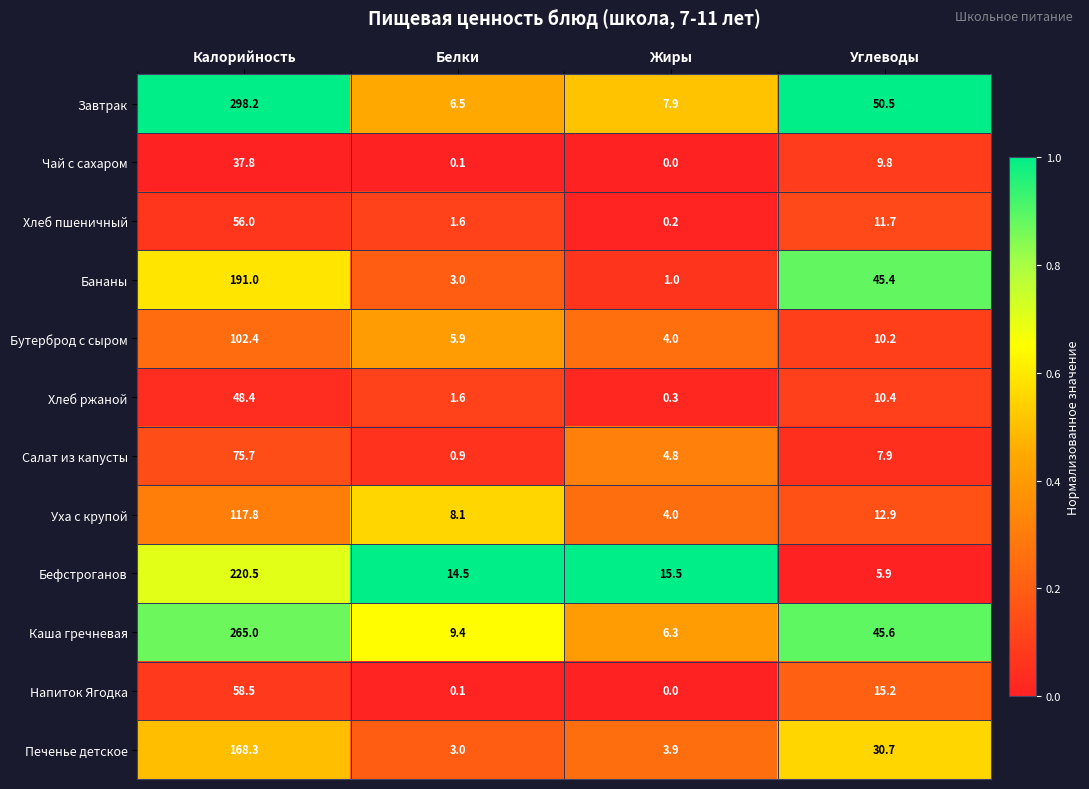

At Калорийность, list the series in order from smallest to largest.

Чай с сахаром, Хлеб ржаной, Хлеб пшеничный, Напиток Ягодка, Салат из капусты, Бутерброд с сыром, Уха с крупой, Печенье детское, Бананы, Бефстроганов, Каша гречневая, Завтрак